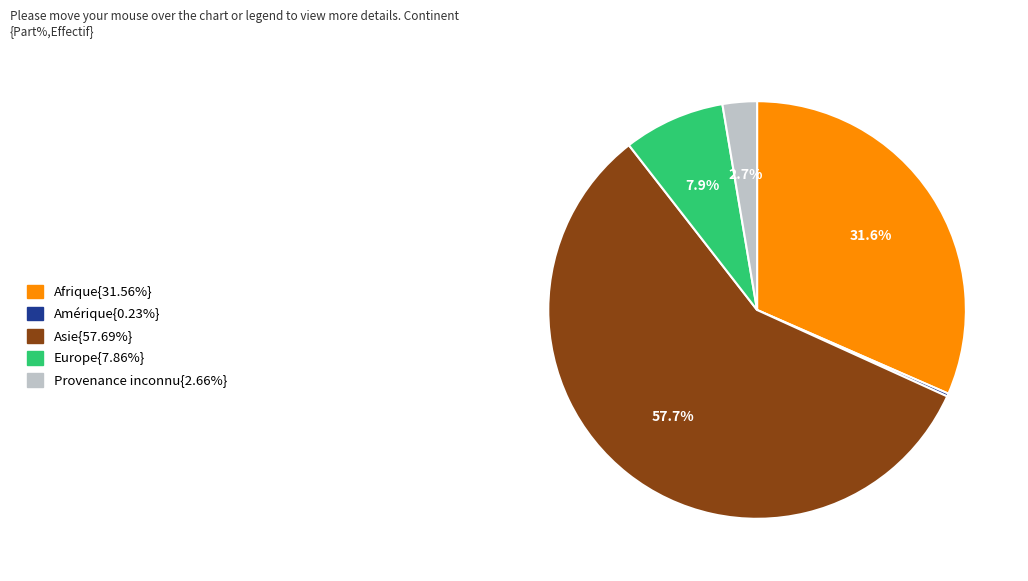

Is there a majority slice in this chart?

Yes